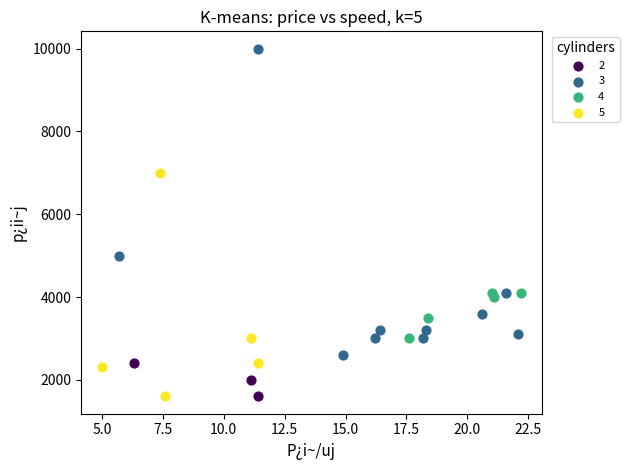

Which series contains the highest Y value?

3